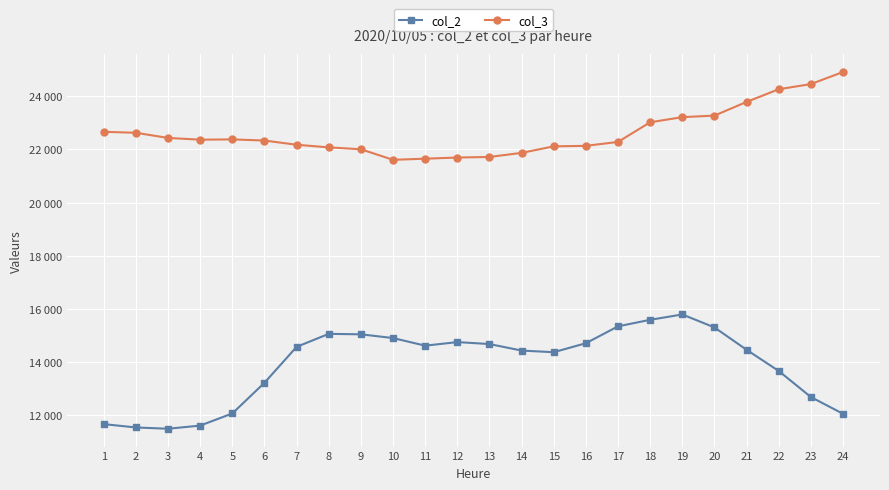

True or false: col_2 has more than 1 interior local peaks.

True